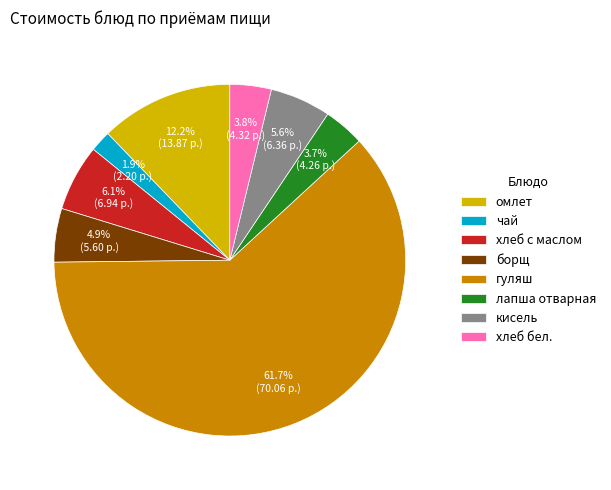

Is there any slice that represents more than half of the pie?

Yes